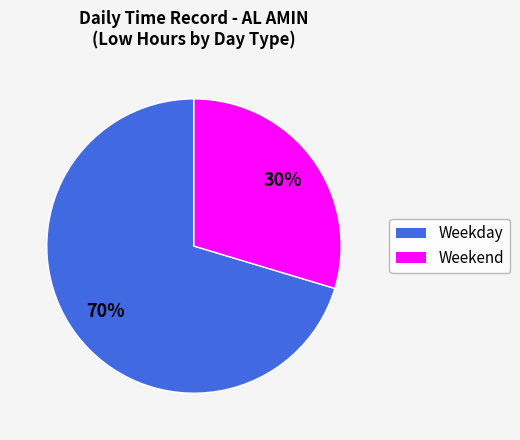

Is there any slice that represents more than half of the pie?

Yes